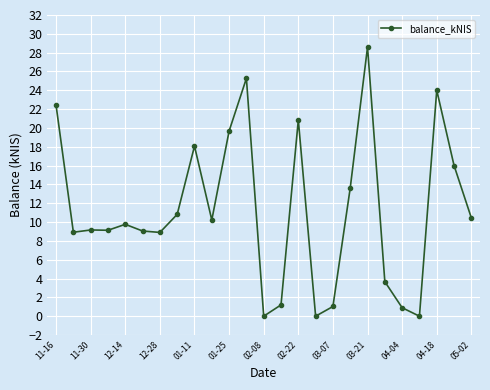

How many categories are shown in the chart?

25